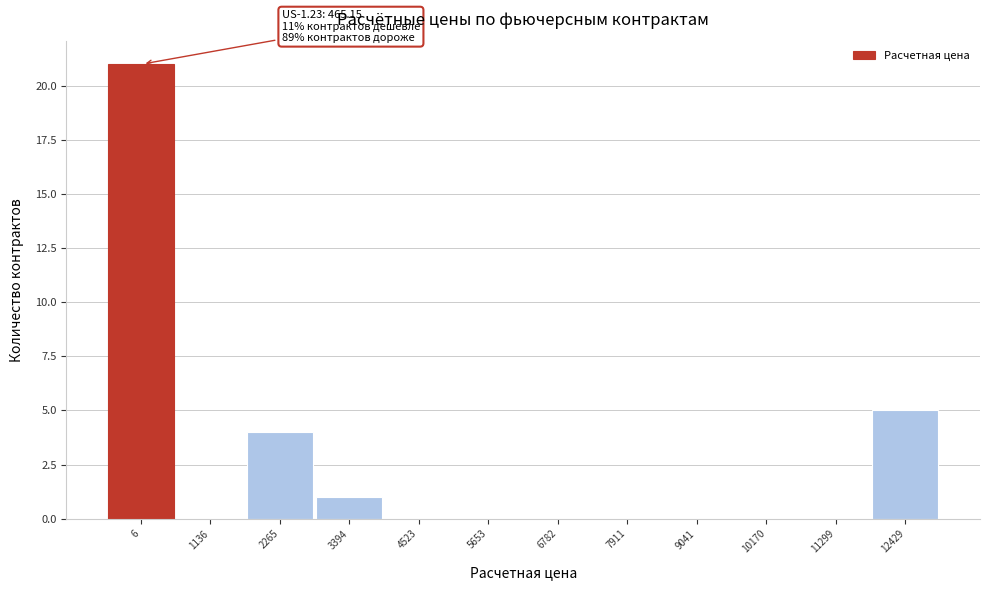

Reading left to right, list all the values displayed in this chart.

6=21	1136=0	2265=4	3394=1	4523=0	5653=0	6782=0	7911=0	9041=0	10170=0	11299=0	12429=5